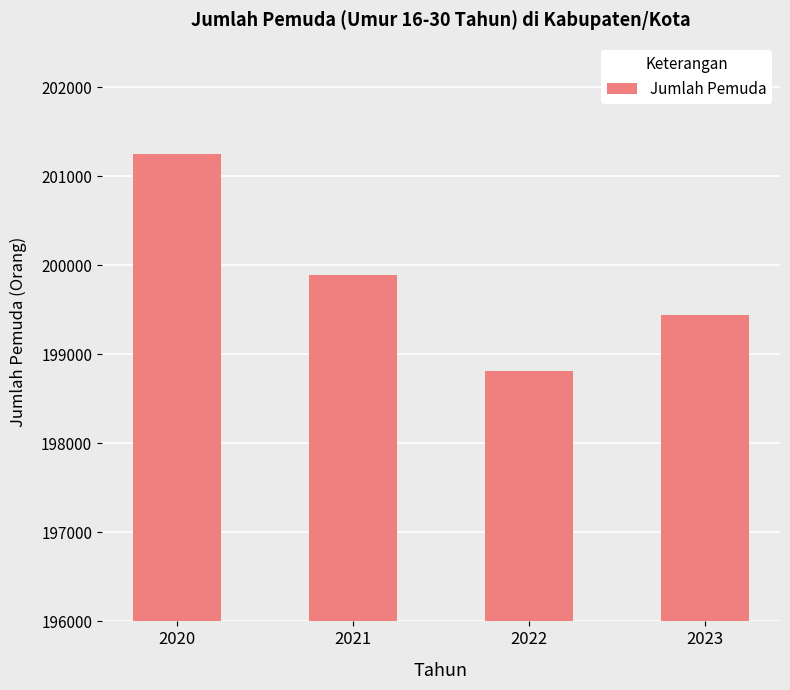

Count the number of data series in this chart.

1